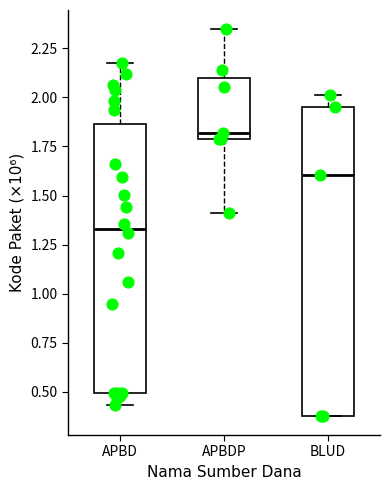

Which box has the highest median line?

APBDP